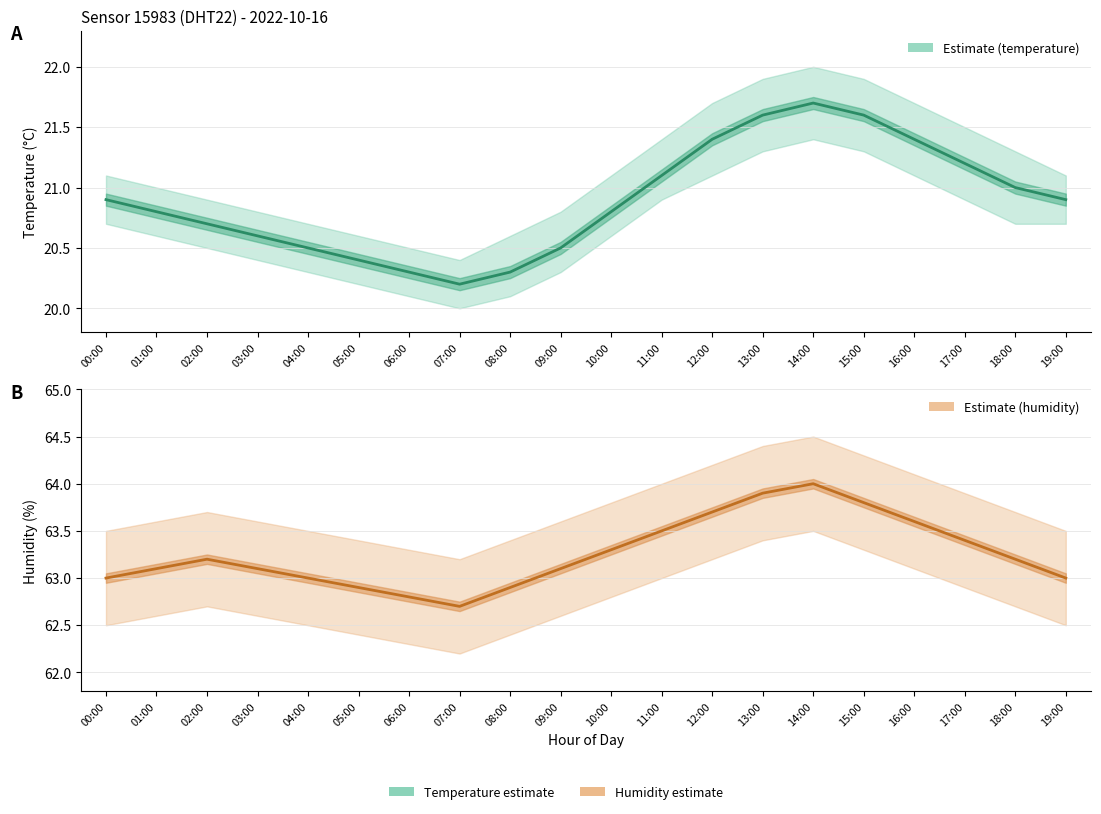

Where does the humidity series first go above 63?

01:00